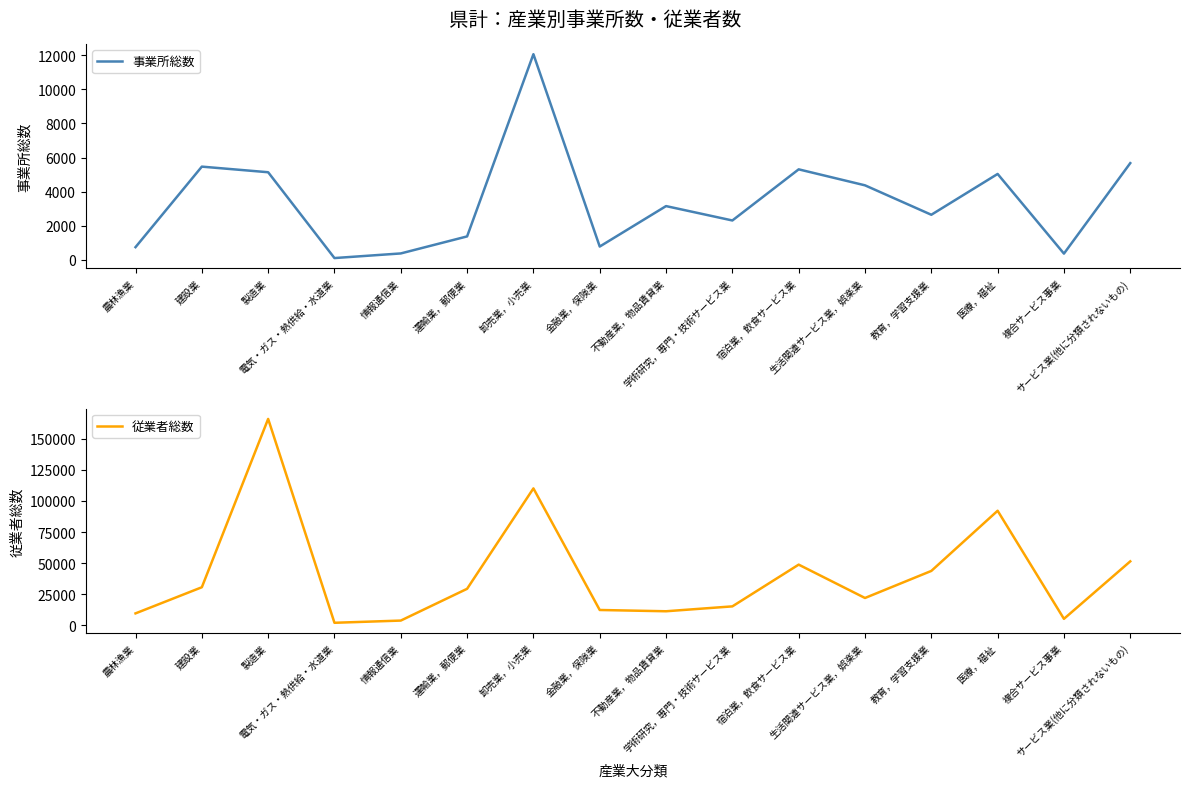

Is the value of 事業所総数 at サービス業(他に分類されないもの) greater than the value of 従業者総数 at 情報通信業?

Yes